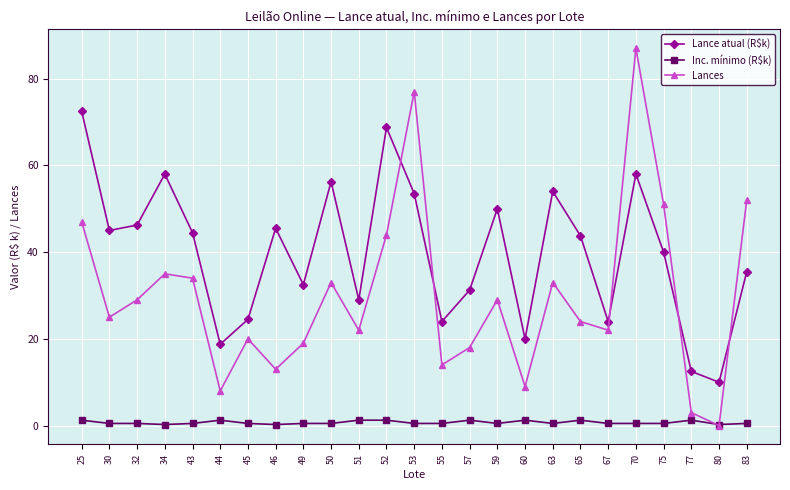

True or false: Lance atual (R$k) has more than 0 points higher than both neighbors.

True